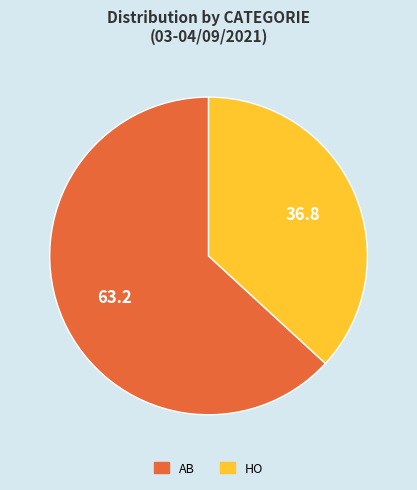

How many segments does this pie chart have?

2